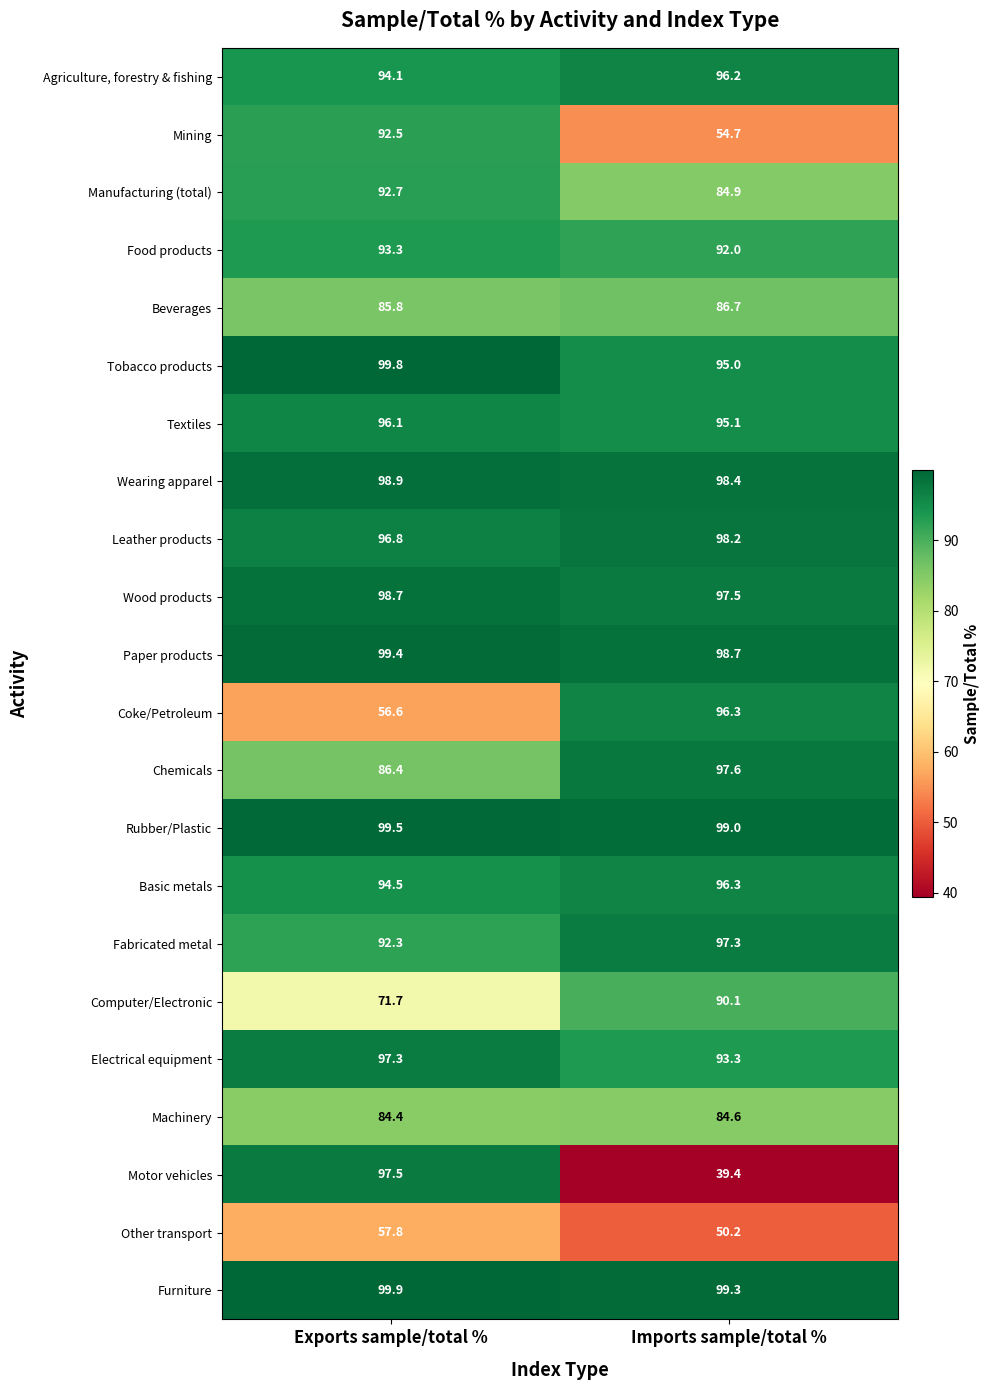

At which category is the sum across all series the highest?

Exports sample/total %